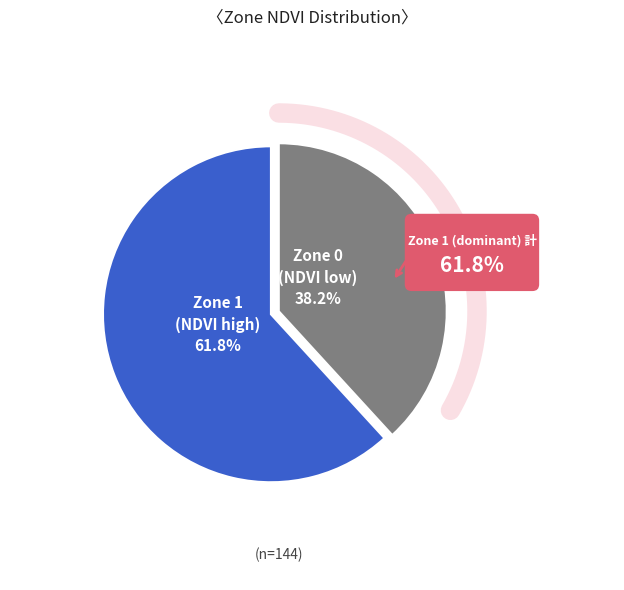

Which slice represents more than half of the pie?

Zone 1